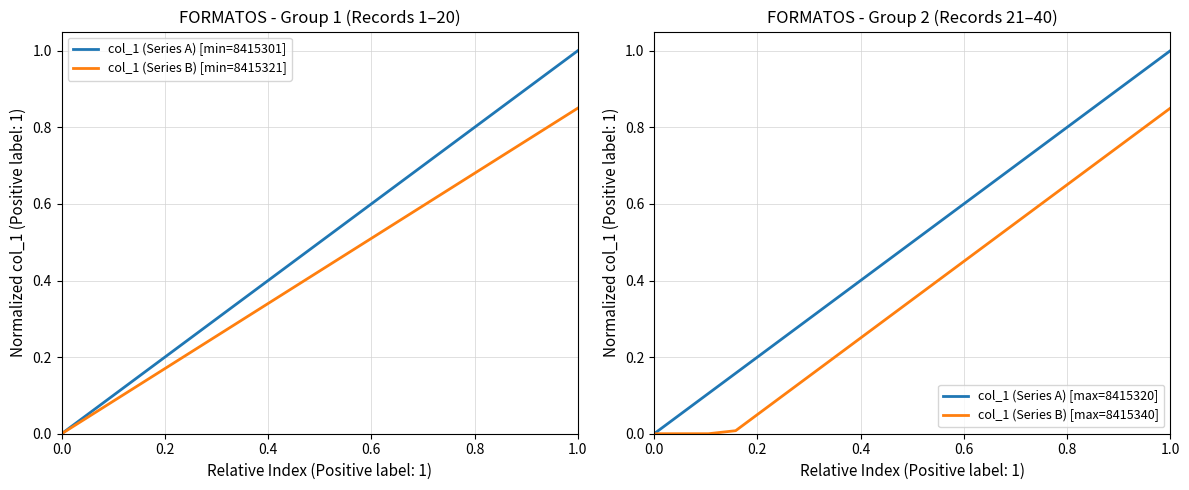

What is the difference between the maximum and second lowest values in the col_1 (Series A) [max=8415320] series?

0.9